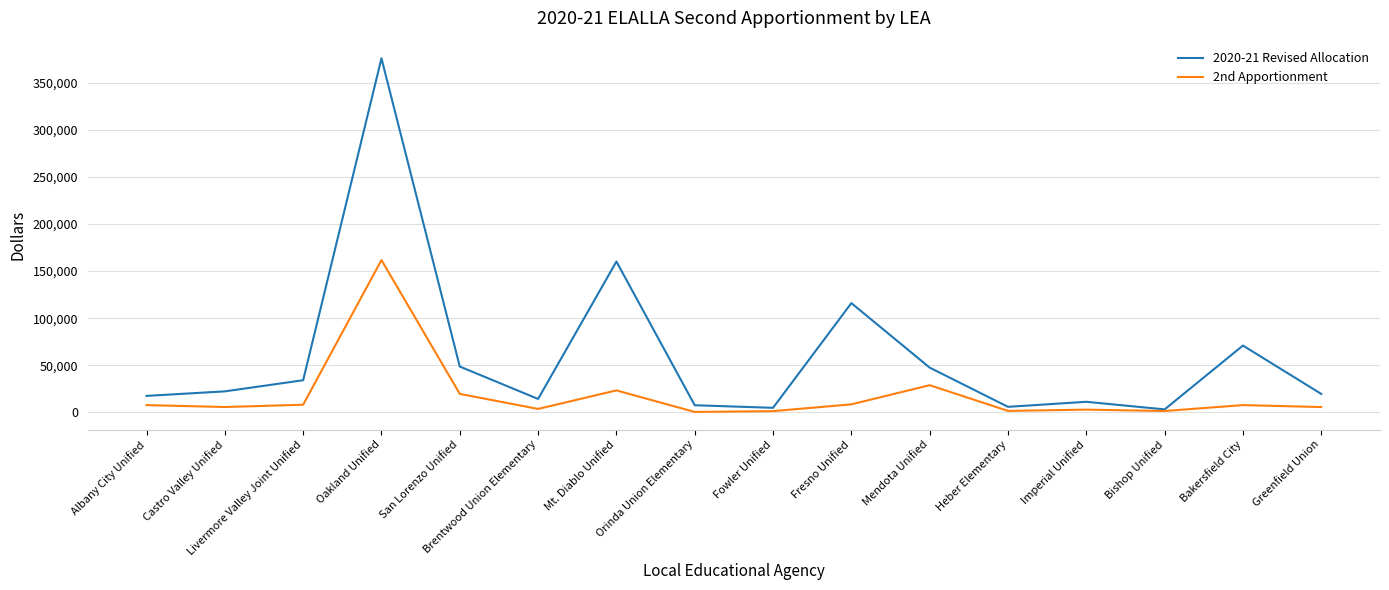

What is the average value of the 2nd Apportionment series?

17902